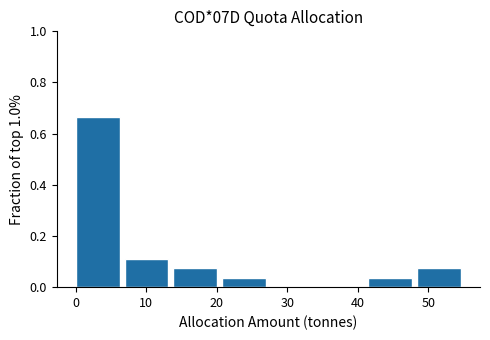

Over which range of the x-axis is the bar tallest?

0 to 7